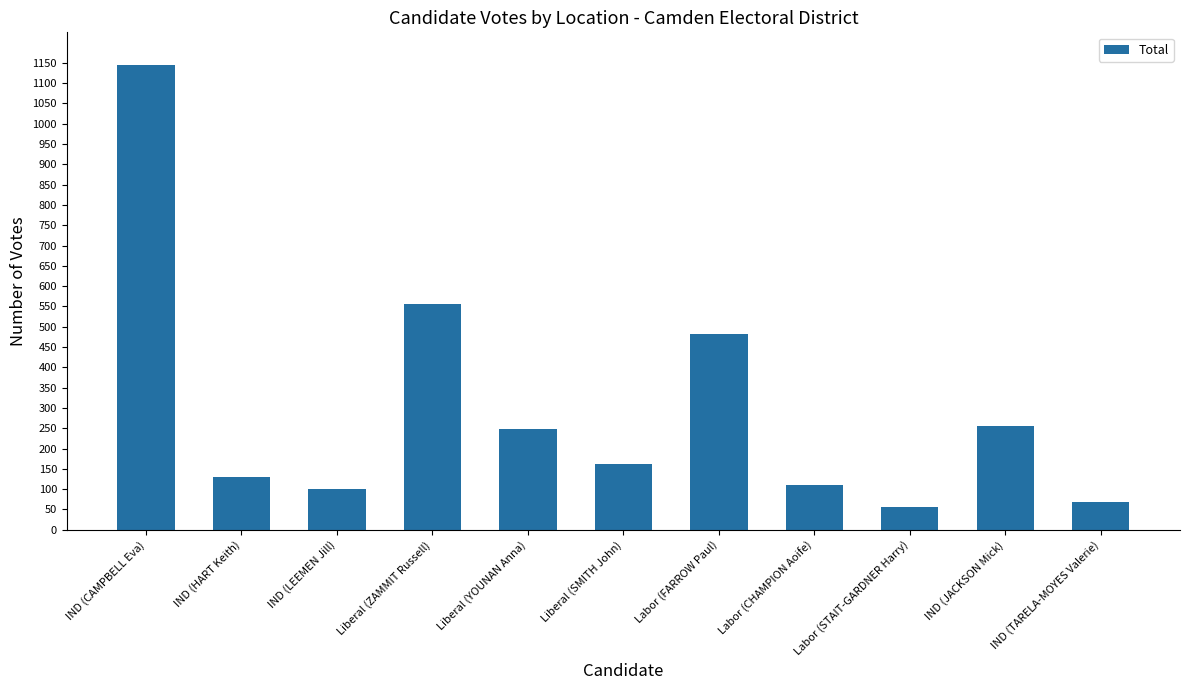

What is the value of the 11th bar from the left?

69